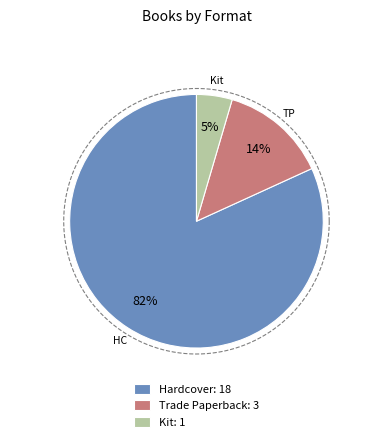

What percentage is the Hardcover slice, to the nearest percent?

82%